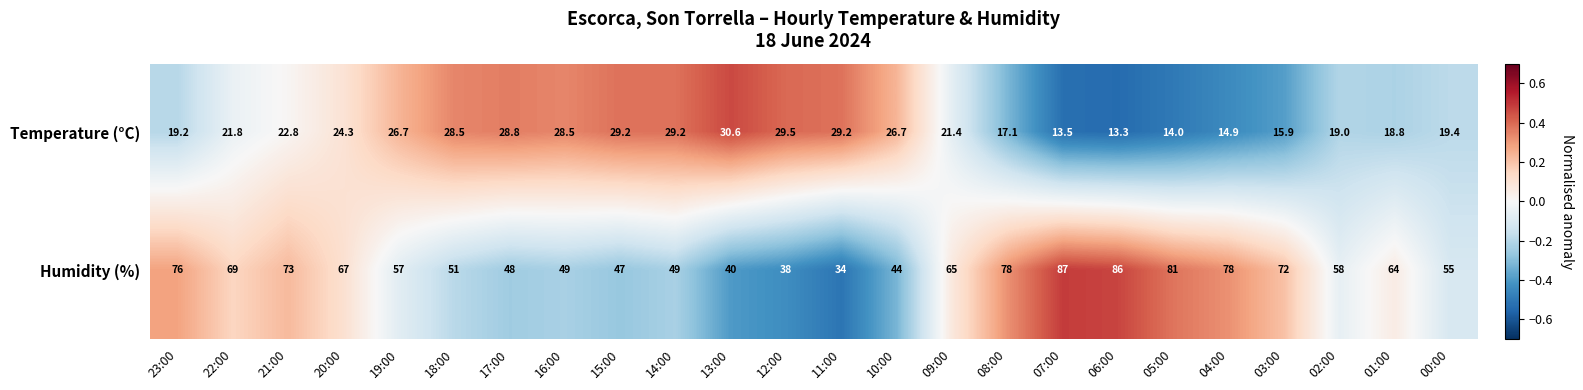

Which series changed the most between 20:00 and 16:00?

Humidity (%)